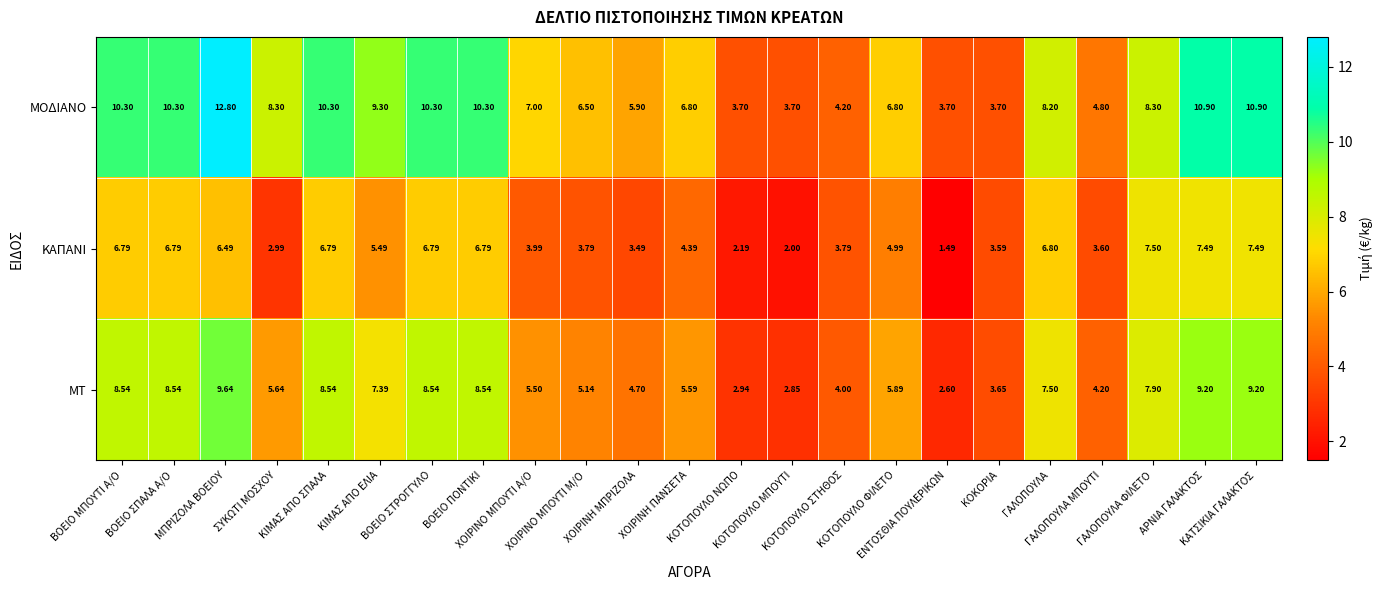

List the series in order of their overall mean, lowest first.

ΚΑΠΑΝΙ, ΜΤ, ΜΟΔΙΑΝΟ